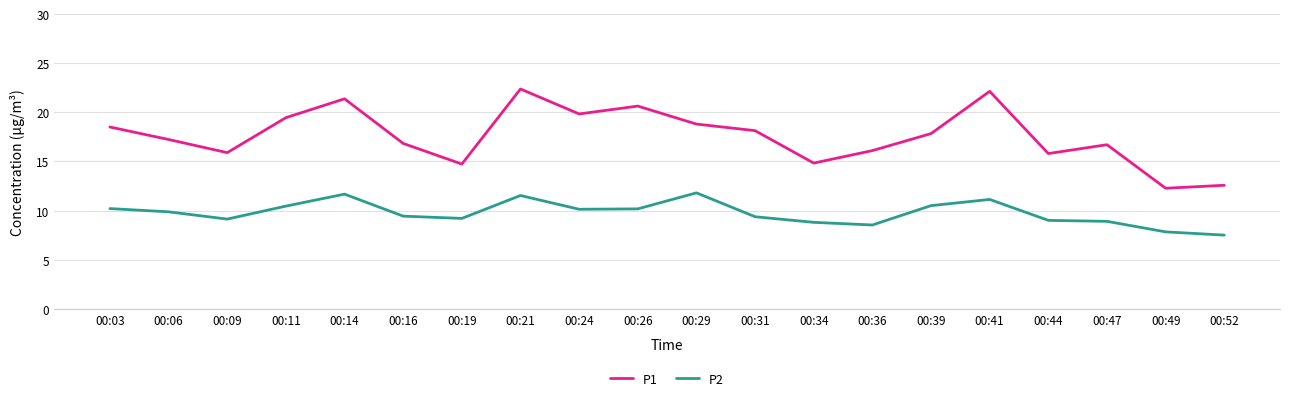

What are all the series names shown in the legend?

P1, P2